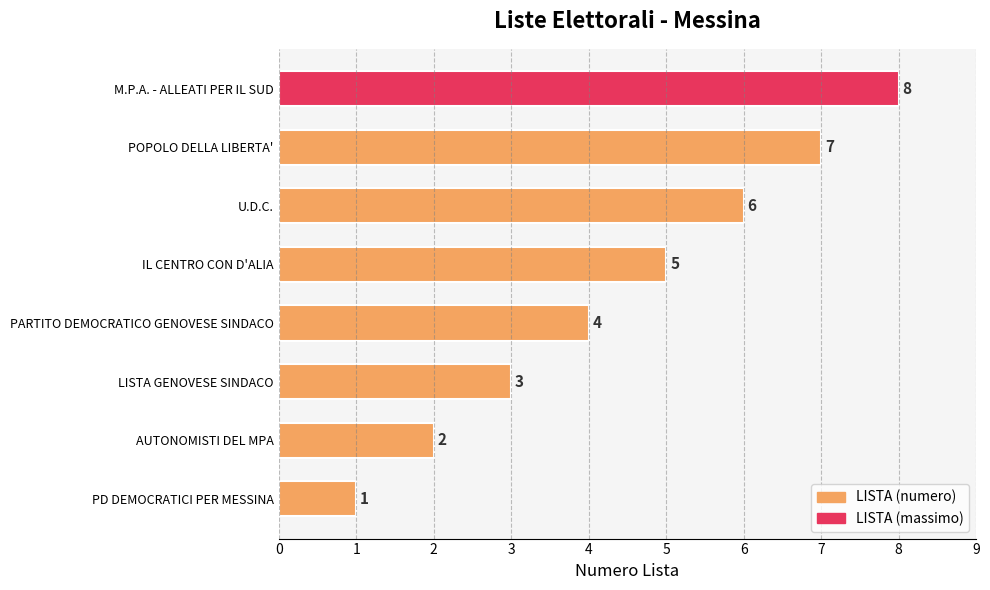

What value does the data have at U.D.C.?

6